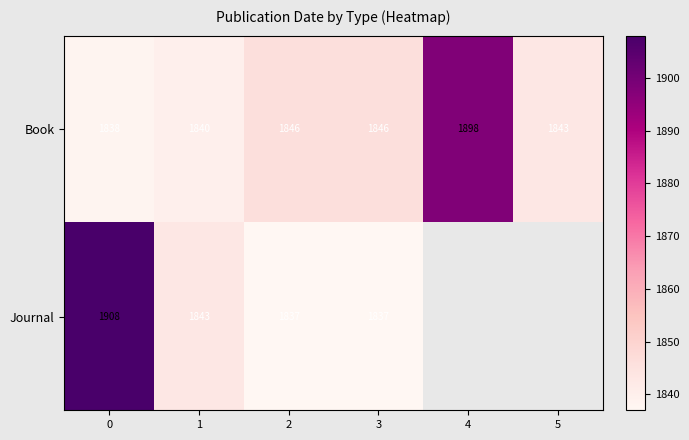

What is the spread (max minus min) of values at 1?

3